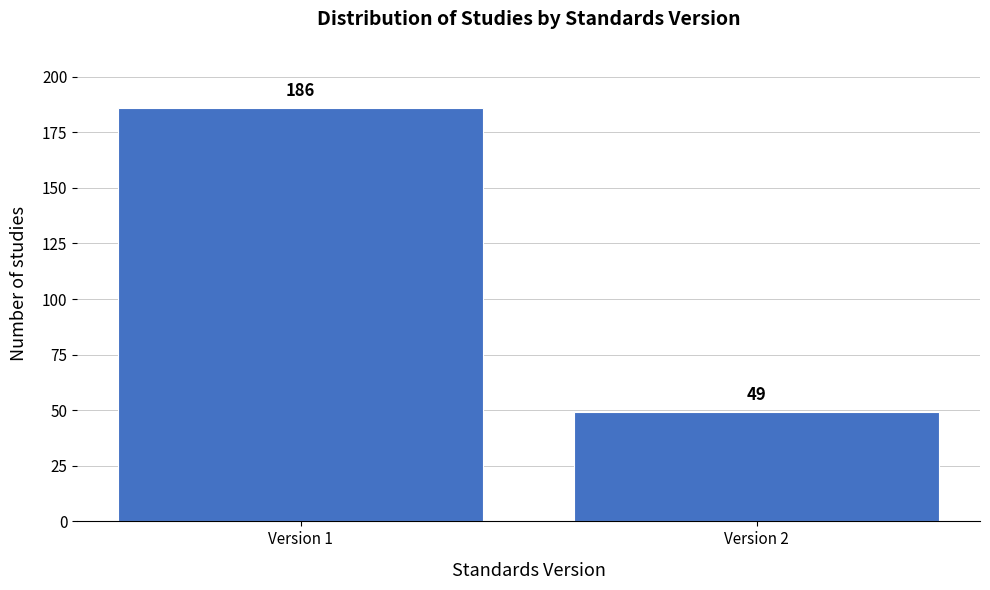

Reading left to right, extract all data points from this chart.

186	49